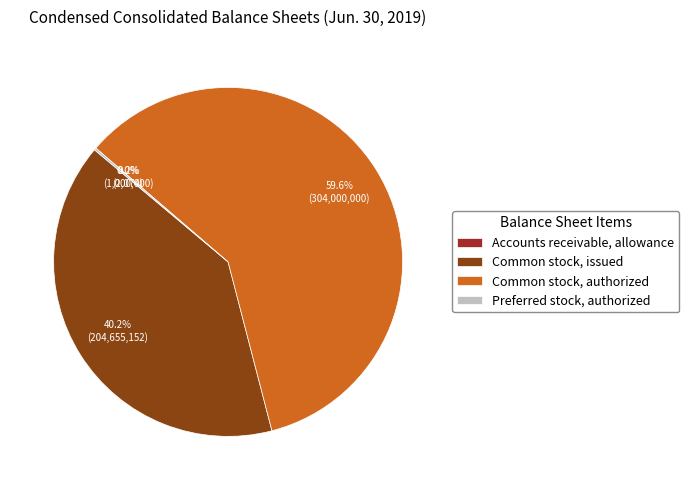

What portion of the pie excludes Common stock, issued?

59.8%